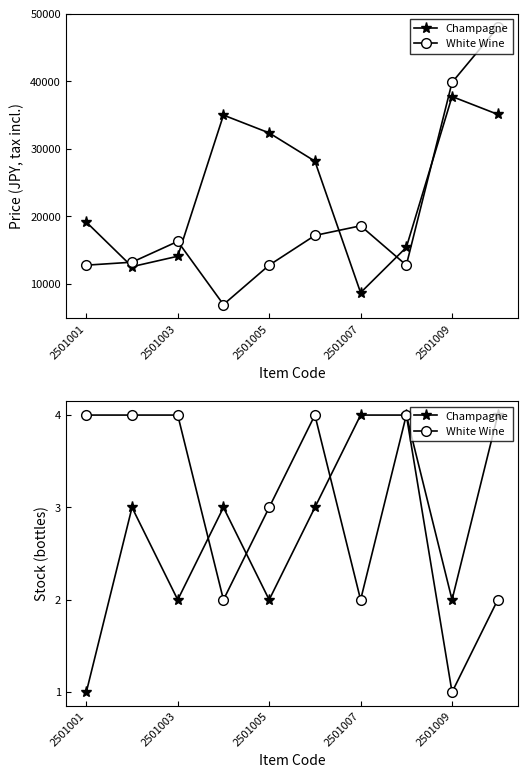

Which series has the largest total across all categories?

White Wine